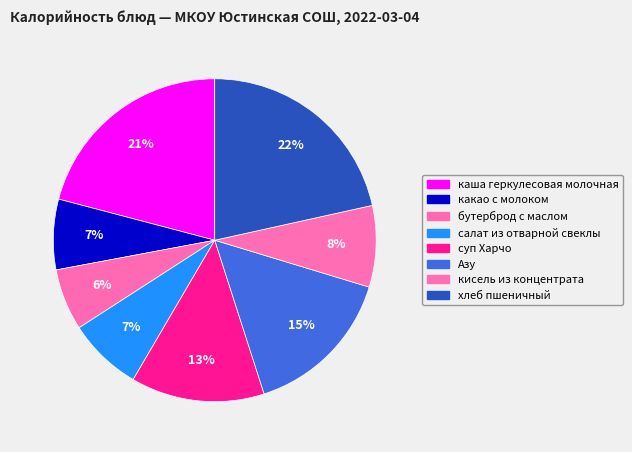

How many slices are in this pie chart?

8